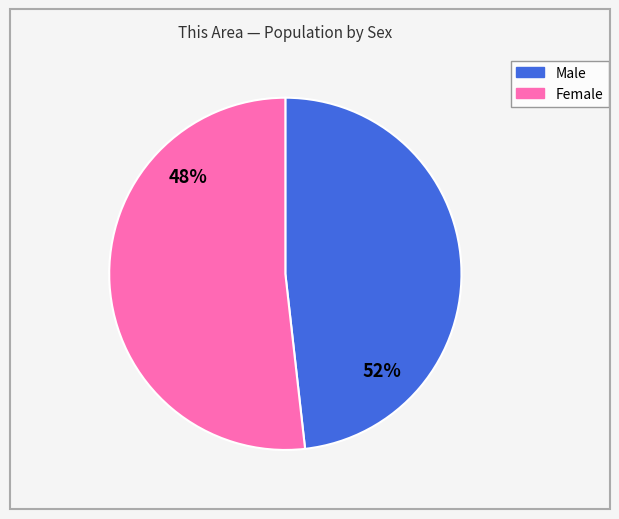

To the nearest percent, what is the average slice percentage?

50%